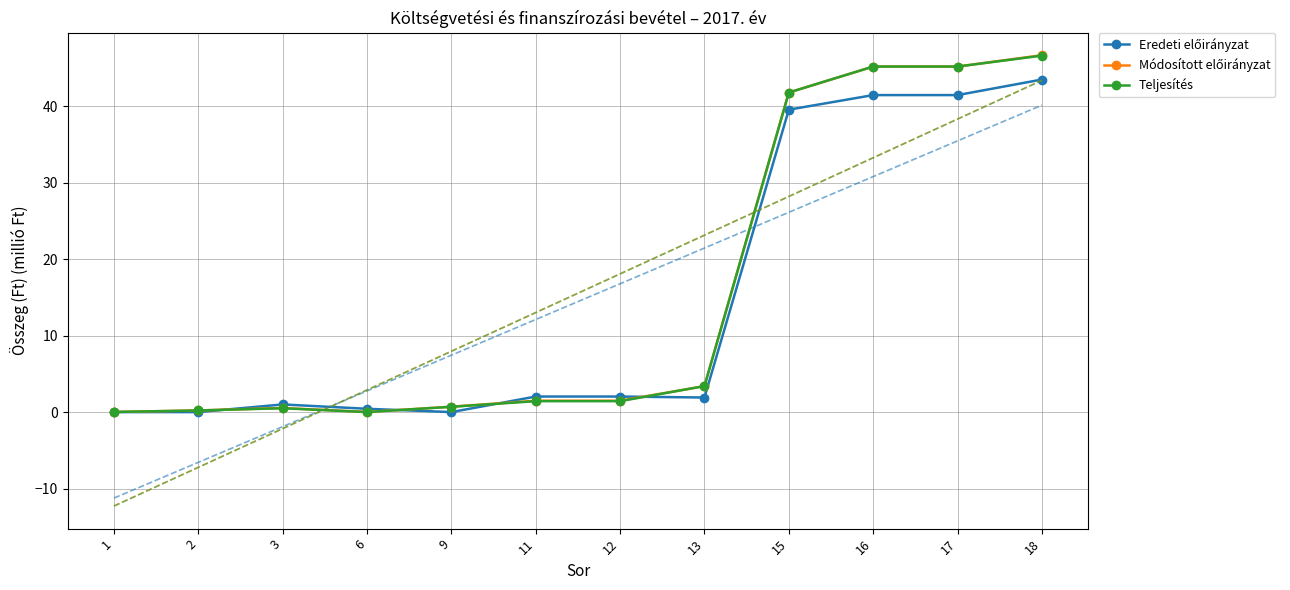

List the series in order of their peak value, lowest first.

Eredeti előirányzat, Teljesítés, Módosított előirányzat